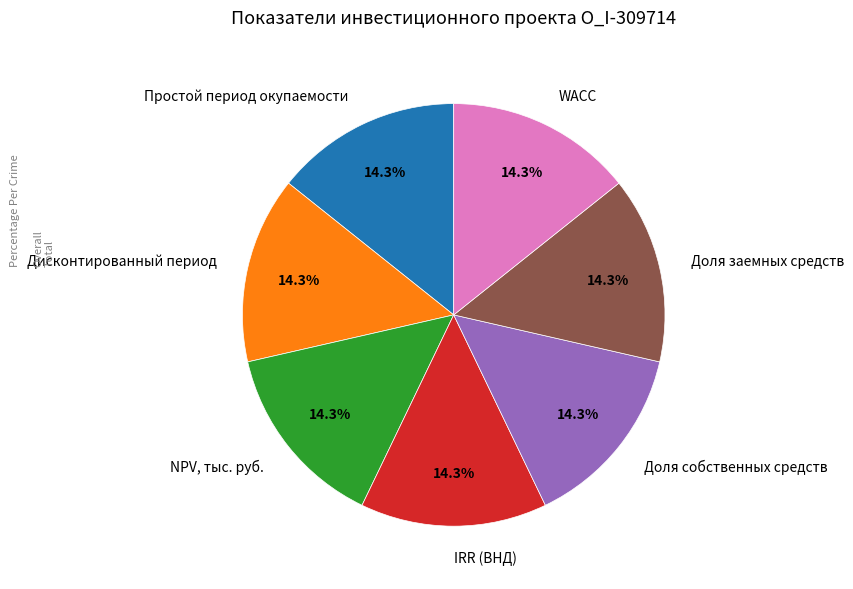

Approximately how many times larger is the value at Доля заемных средств compared to Доля собственных средств?

1.0